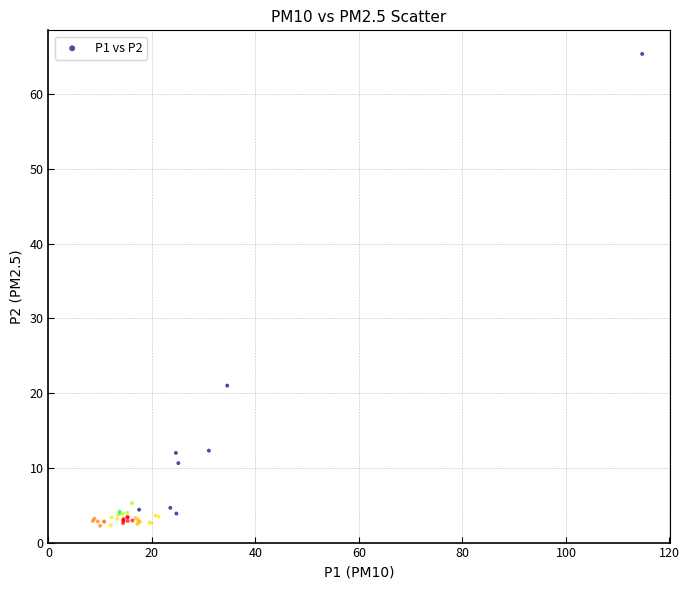

What Y value in the scatter plot is closest to 33?

21.0